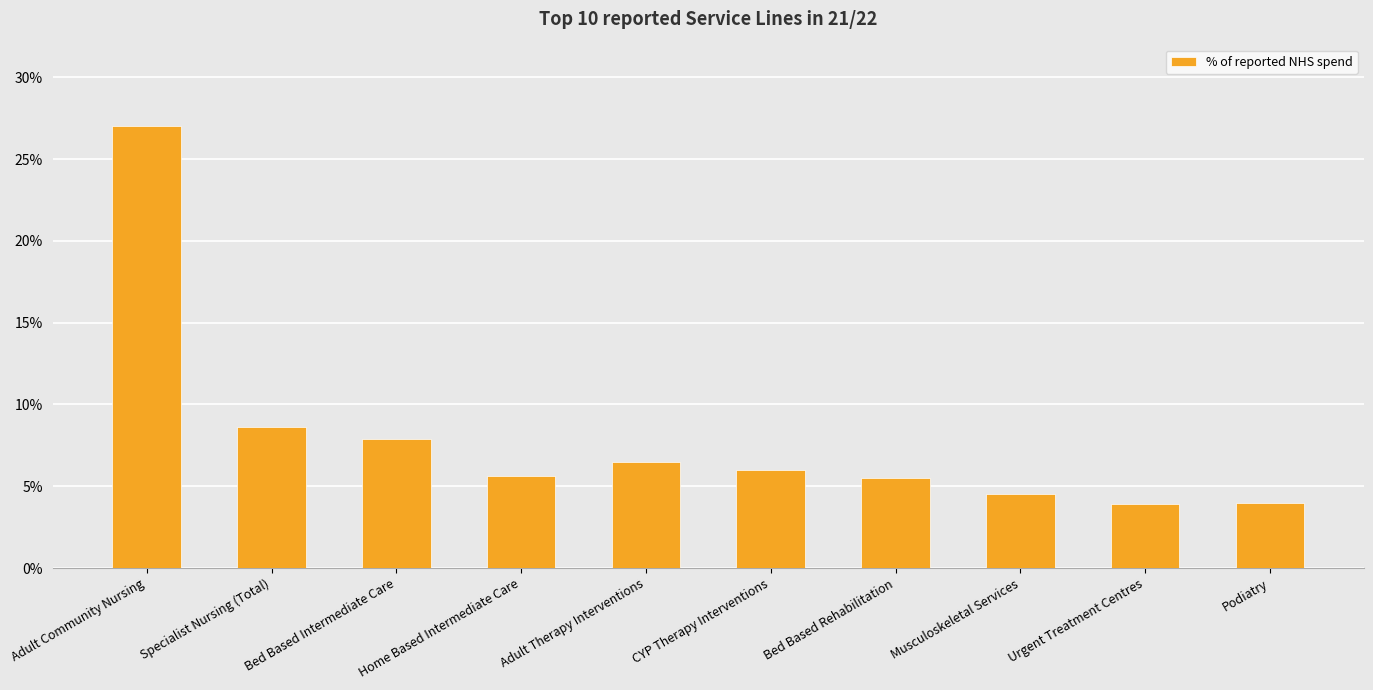

Reading left to right, list all the values displayed in this chart.

0.3	0.1	0.1	0.1	0.1	0.1	0.1	0.0	0.0	0.0